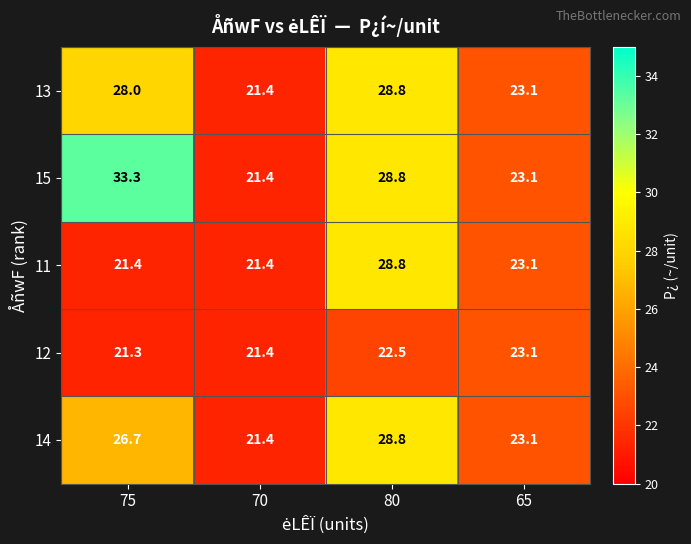

The 11 series shows 36.1 at 75. True or false?

False